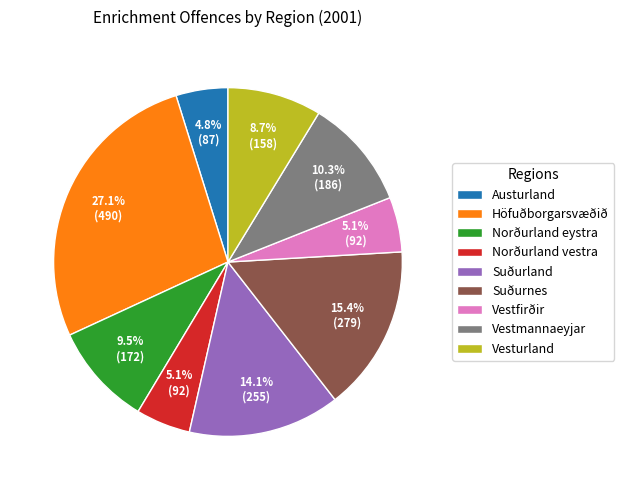

Does Norðurland vestra account for over 50% of the chart?

No